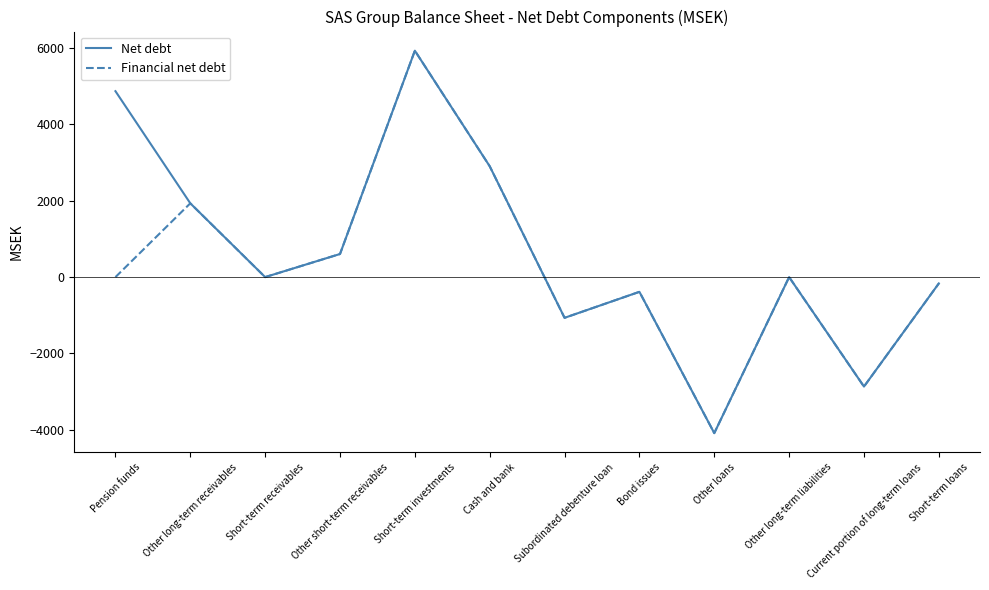

Reading left to right, list all the values displayed in this chart.

Net debt: Pension funds=4871	Other long-term receivables=1933	Short-term receivables=0	Other short-term receivables=605	Short-term investments=5932	Cash and bank=2904	Subordinated debenture loan=-1067	Bond issues=-386	Other loans=-4088	Other long-term liabilities=0	Current portion of long-term loans=-2868	Short-term loans=-166
Financial net debt: Pension funds=0	Other long-term receivables=1933	Short-term receivables=0	Other short-term receivables=605	Short-term investments=5932	Cash and bank=2904	Subordinated debenture loan=-1067	Bond issues=-386	Other loans=-4088	Other long-term liabilities=0	Current portion of long-term loans=-2868	Short-term loans=-166